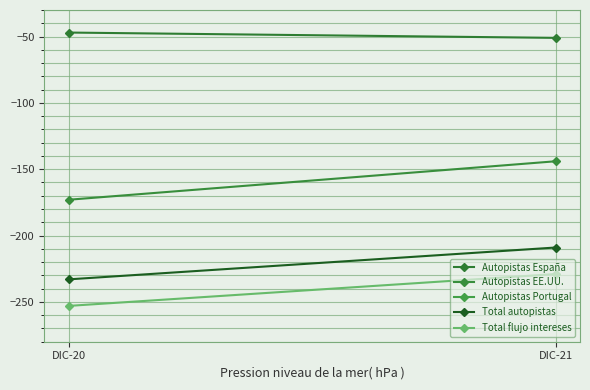

The Total autopistas series shows -85 at DIC-20. True or false?

False